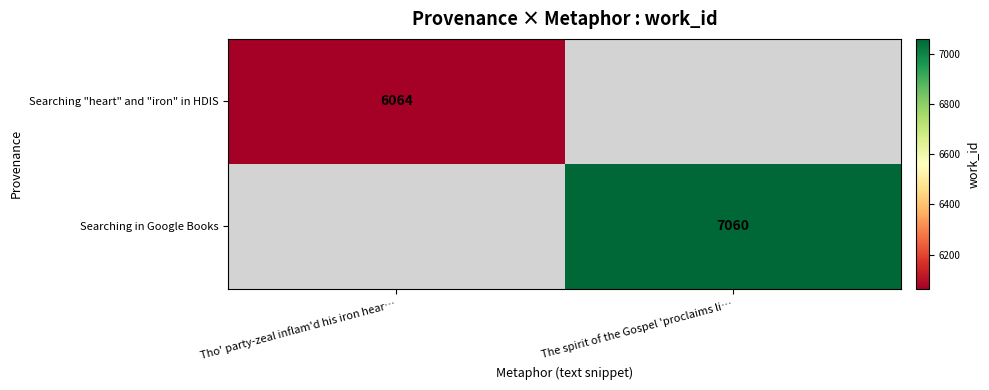

The value of Searching in Google Books at The spirit of the Gospel 'proclaims li… is 4707. True or false?

False